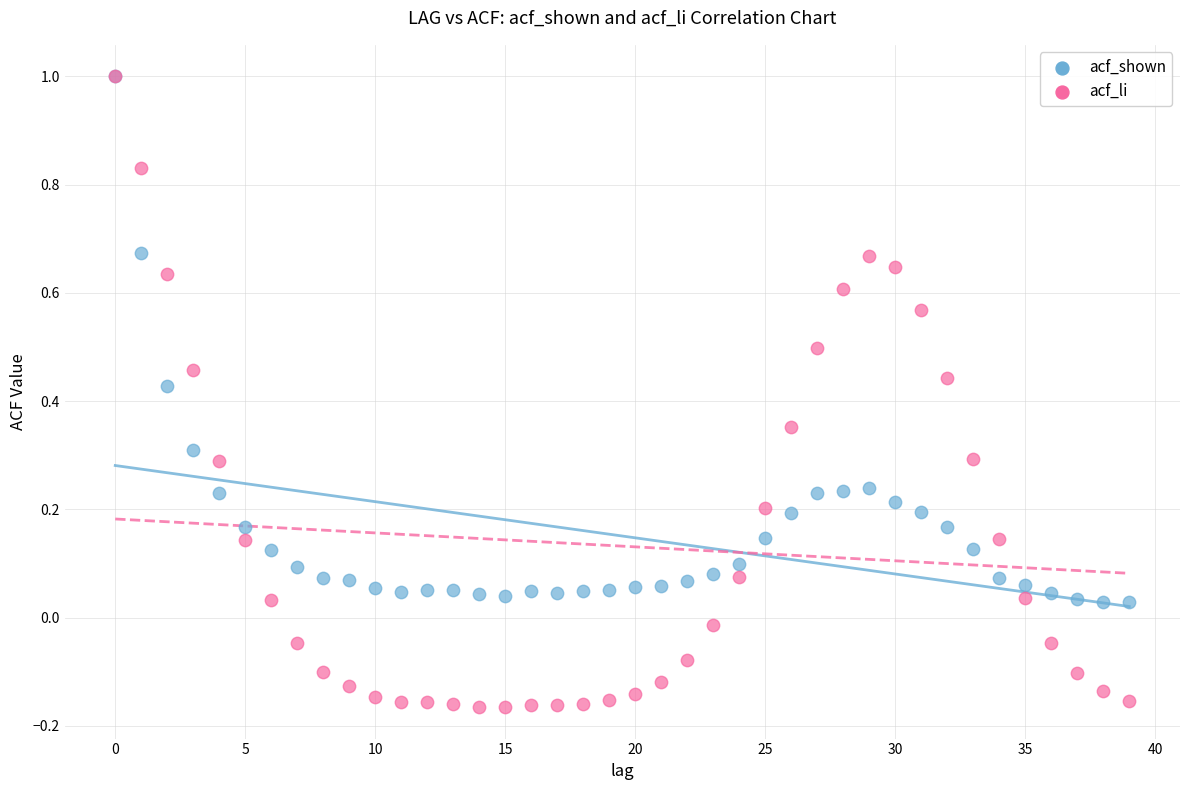

Which series contains the lowest Y value?

acf_li